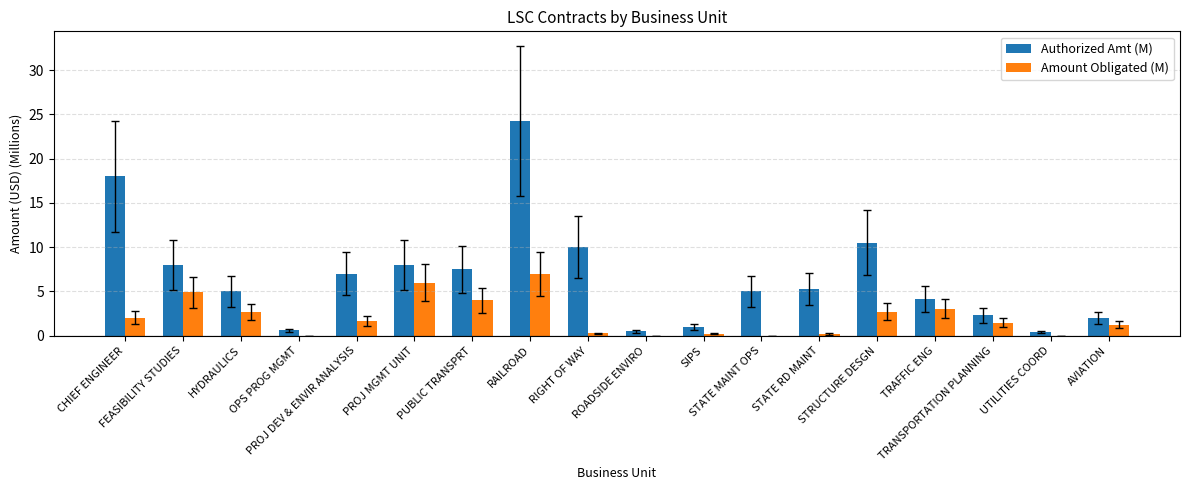

Which series has the largest total across all categories?

Authorized Amt (M)